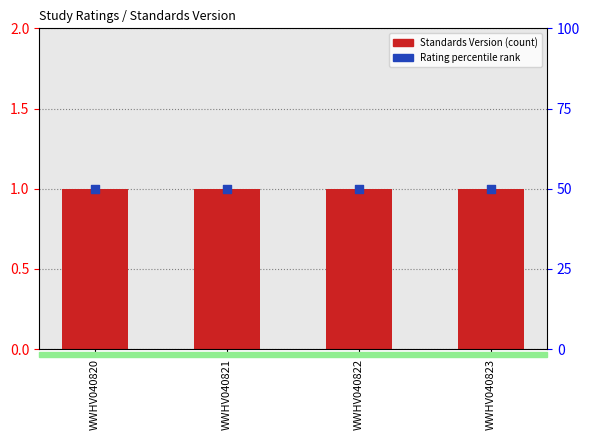

Which series has the largest total across all categories?

Rating (percentile)